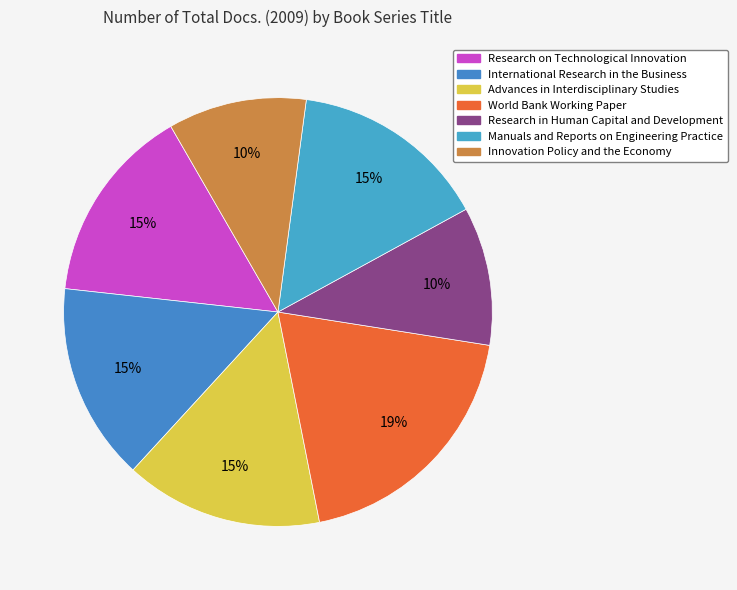

Is it true that Manuals and Reports on Engineering Practice is 15% of the pie?

True